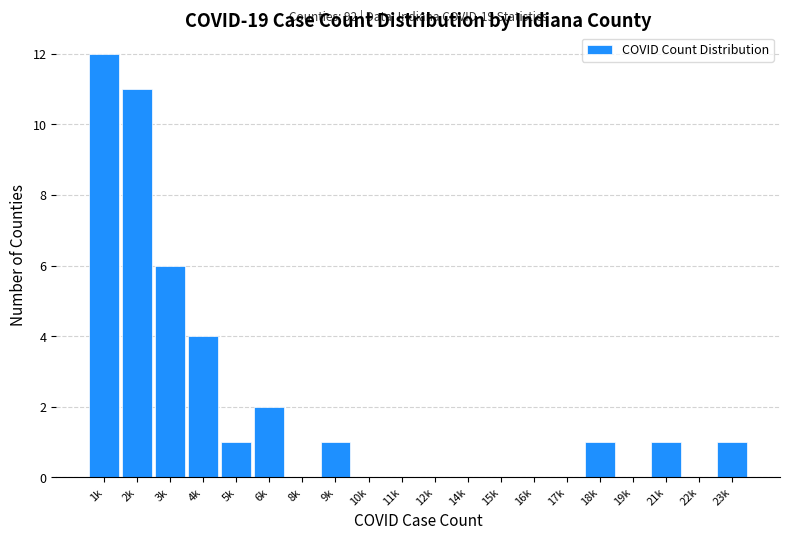

Reading left to right, extract all data points from this chart.

1k=12	2k=11	3k=6	4k=4	5k=1	6k=2	8k=0	9k=1	10k=0	11k=0	12k=0	14k=0	15k=0	16k=0	17k=0	18k=1	19k=0	21k=1	22k=0	23k=1